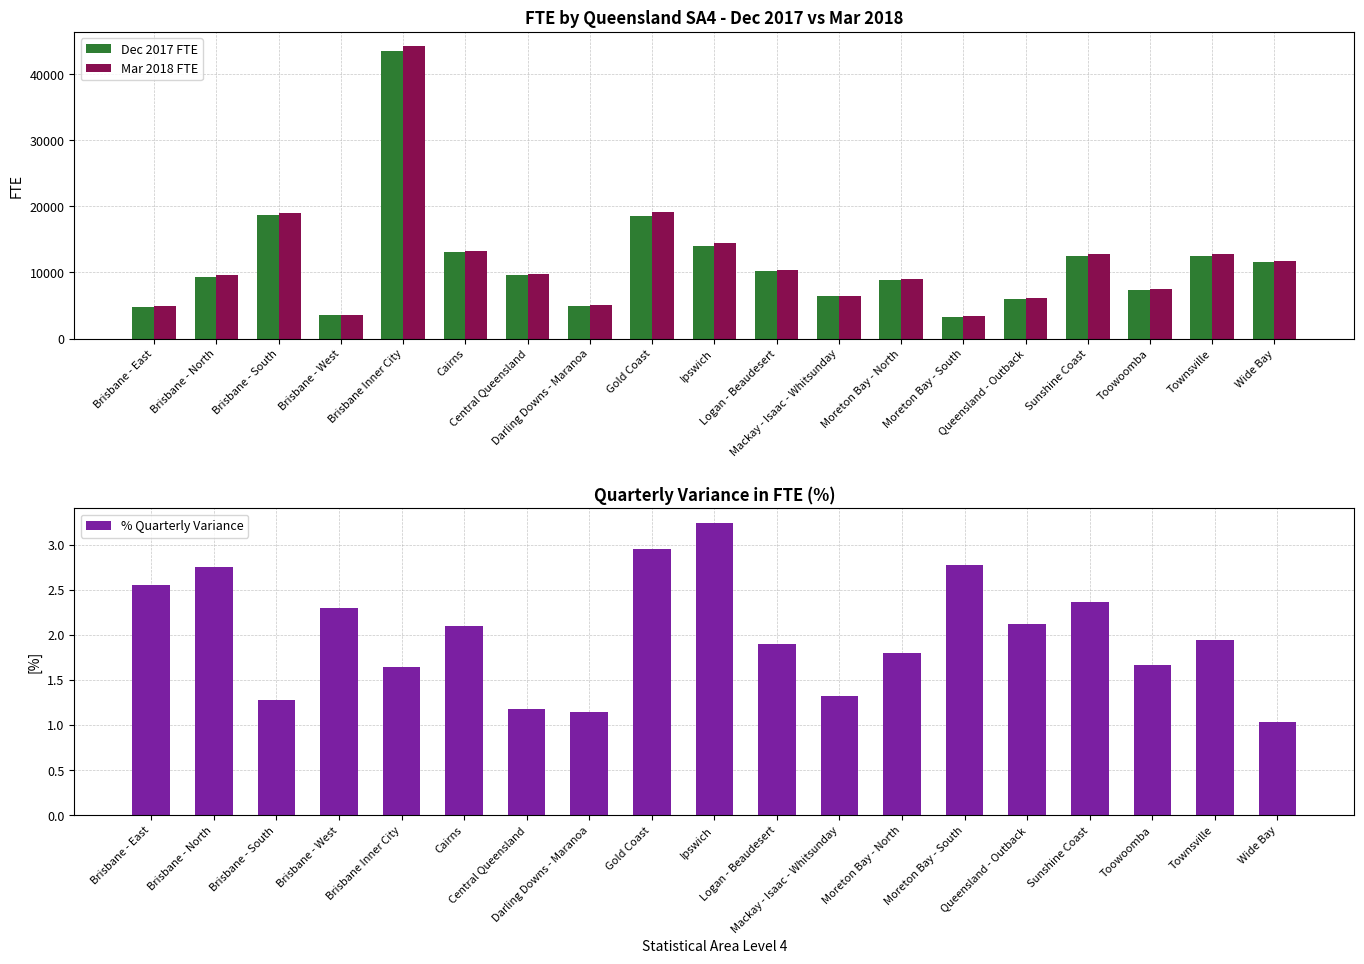

At how many categories does at least one series exceed 10346?

9